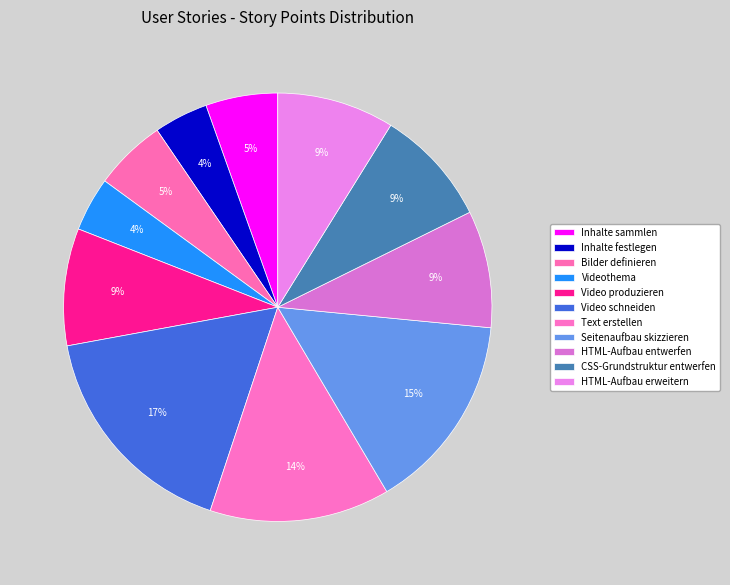

True or false: HTML-Aufbau erweitern accounts for 9% of the total.

True